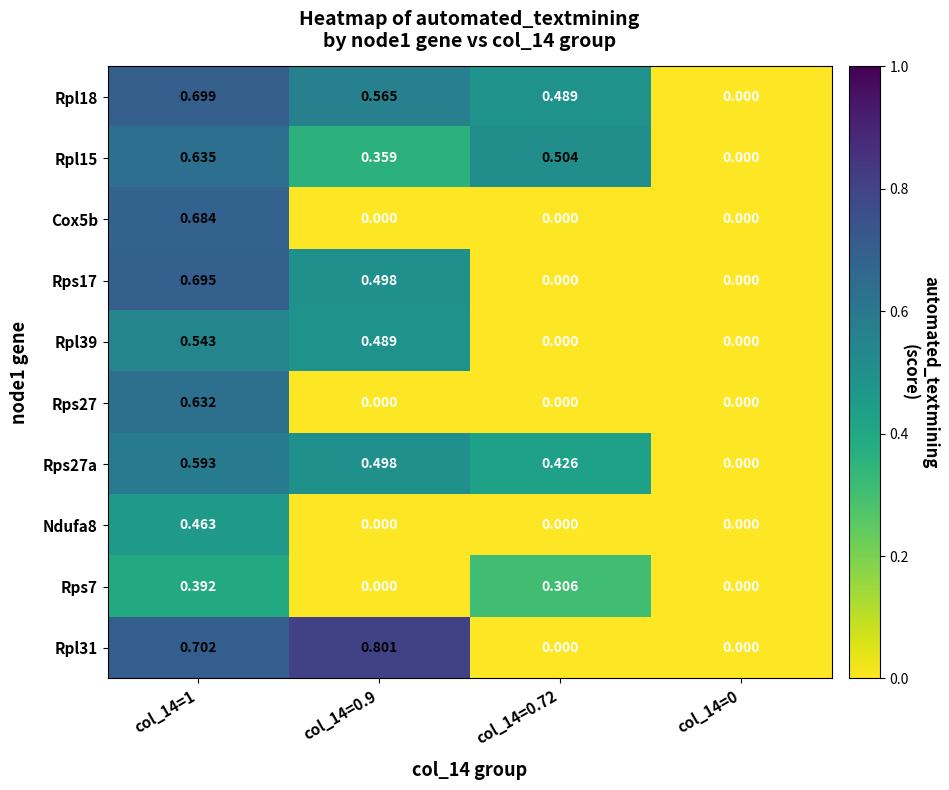

How many categories are shown in the chart?

4